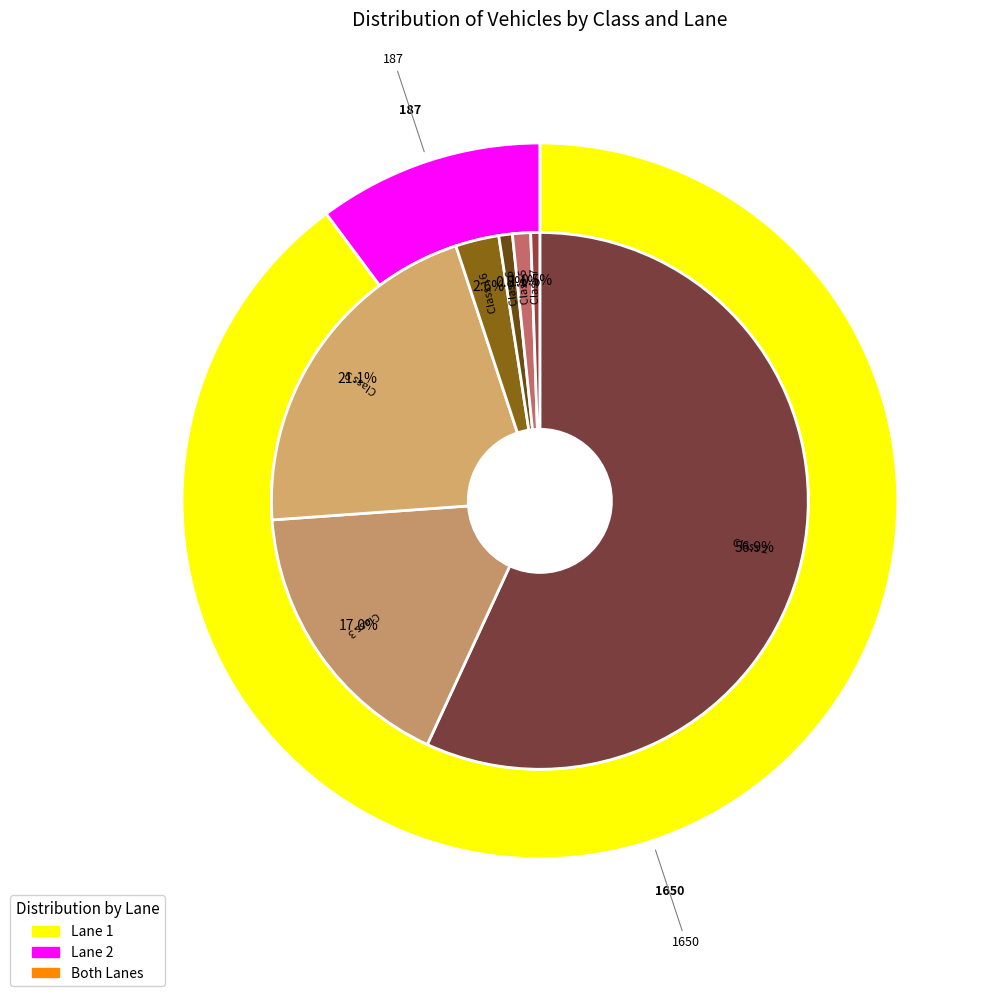

To the nearest percent, what is the difference between the largest and smallest slice percentages?

56%